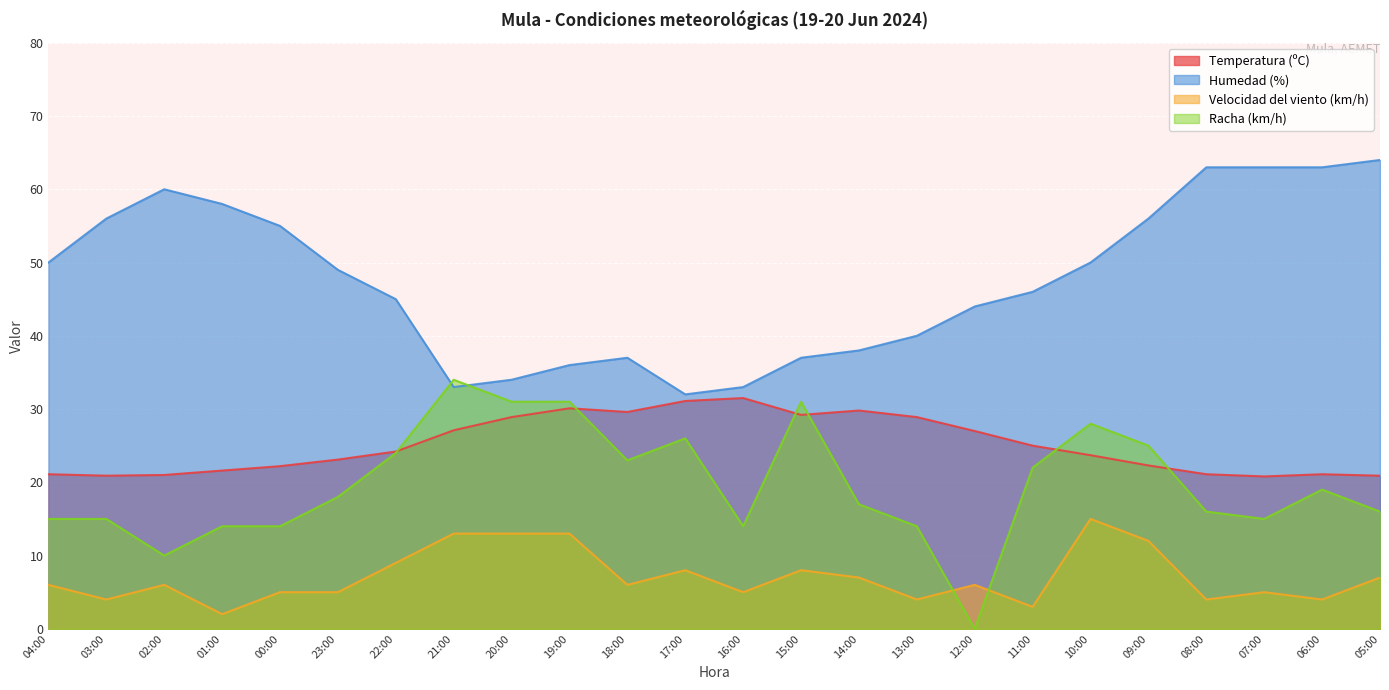

Is the value of Humedad (%) at 00:00 greater than the value of Velocidad del viento (km/h) at 20:00?

Yes